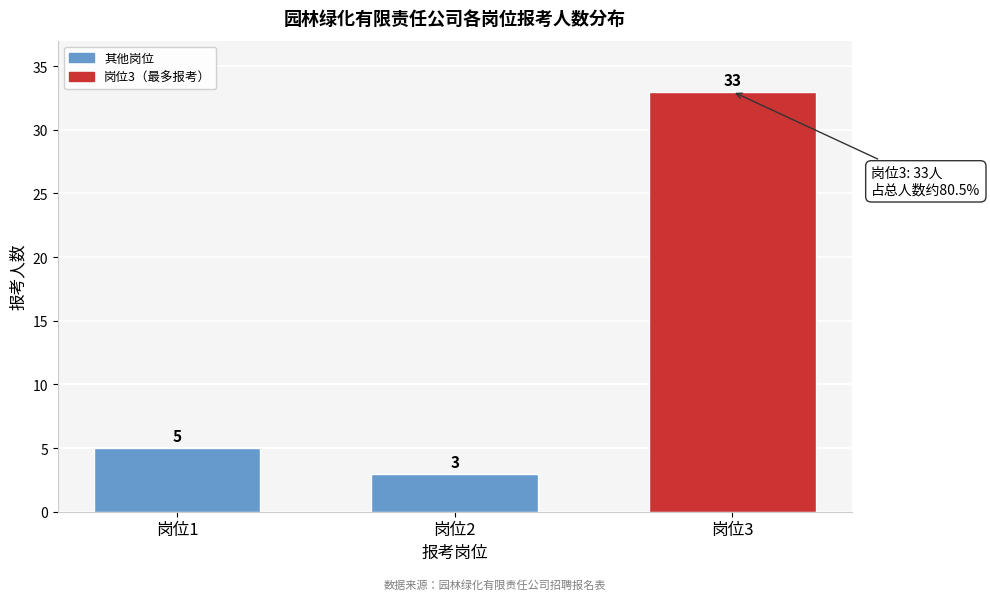

Reading left to right, transcribe all the data shown in this chart.

5	3	33